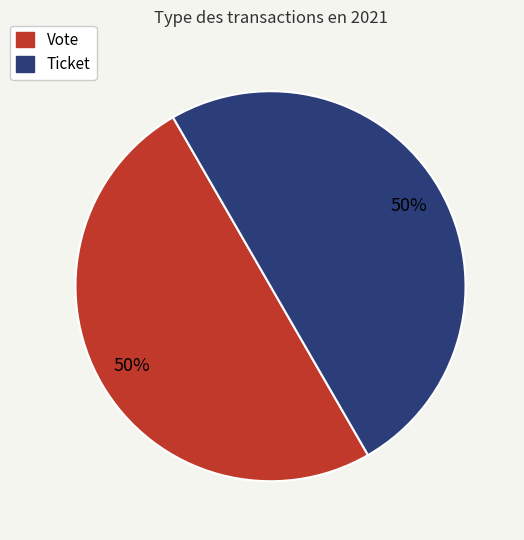

To the nearest percent, what is the difference between the largest and smallest slice percentages?

0%